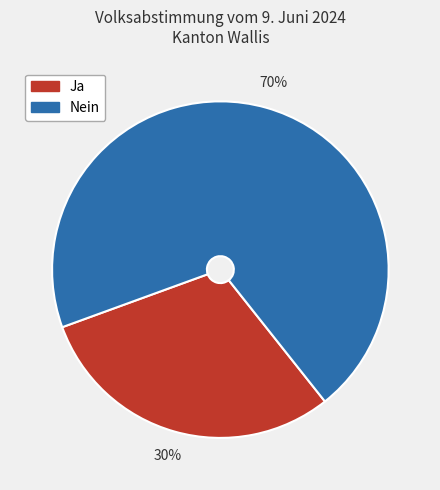

Rank the categories by value from highest to lowest.

Nein, Ja